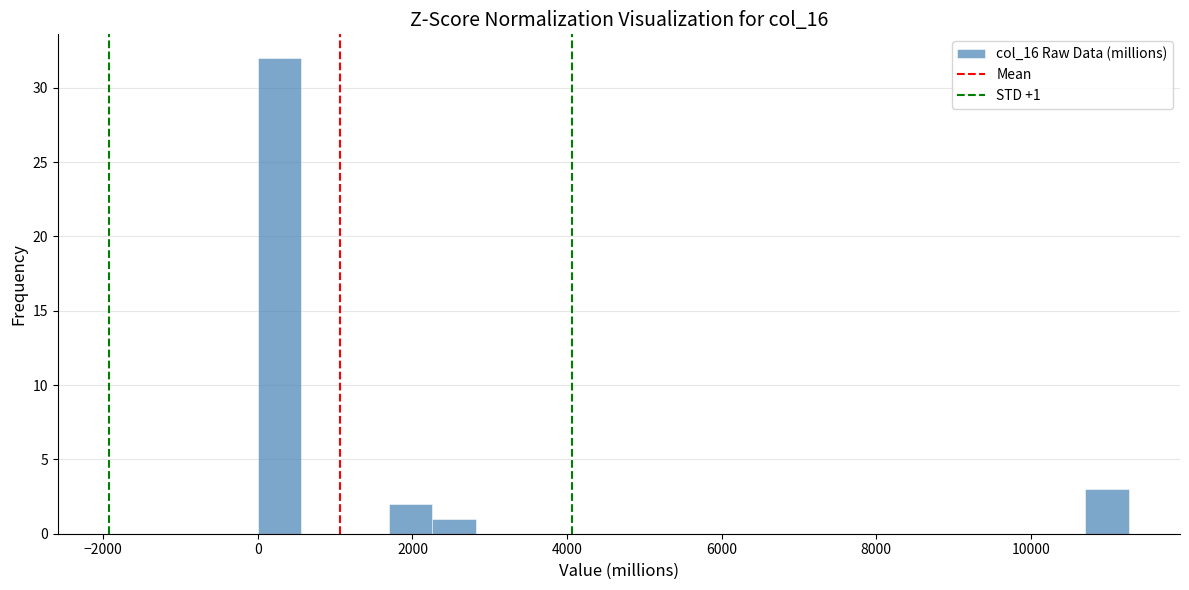

Around what value on the x-axis is the tallest bar? Give the approximate position of its centre, as read against the axis.

200